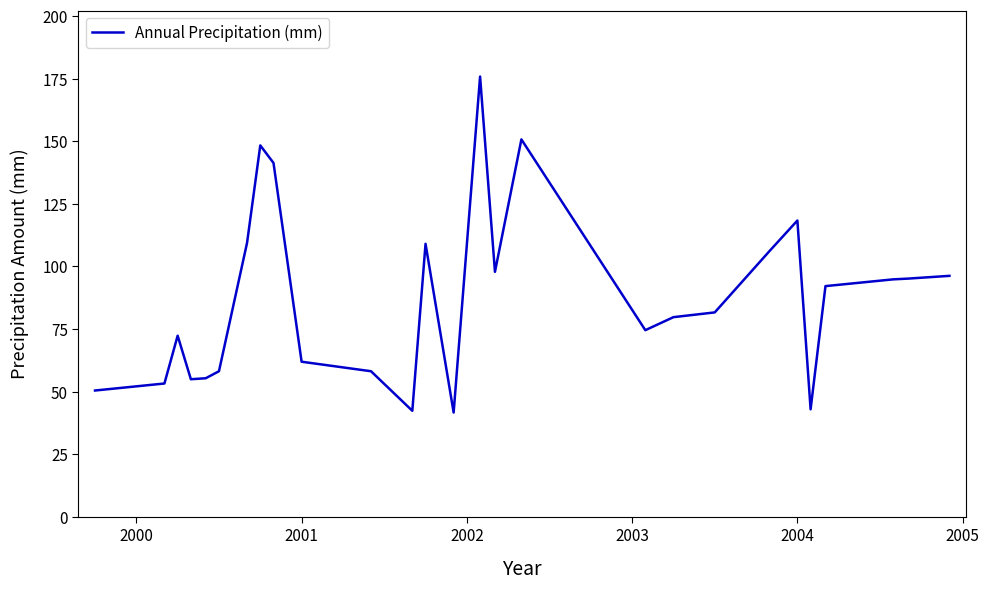

What is the difference between the maximum and minimum values?

134.2